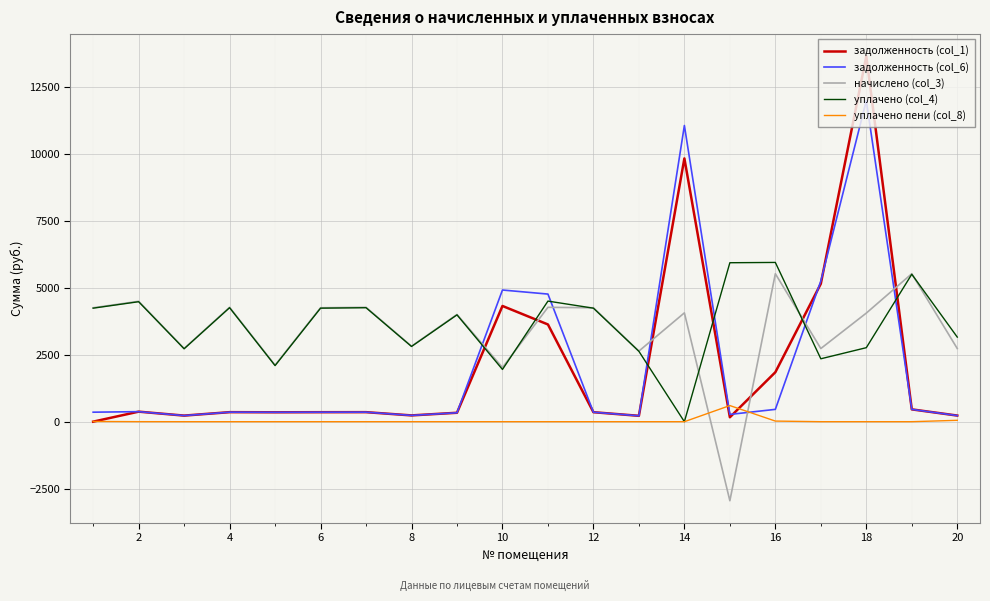

Which series ends up on top after the final intersection of начислено (col_3) and задолженность (col_6)?

начислено (col_3)